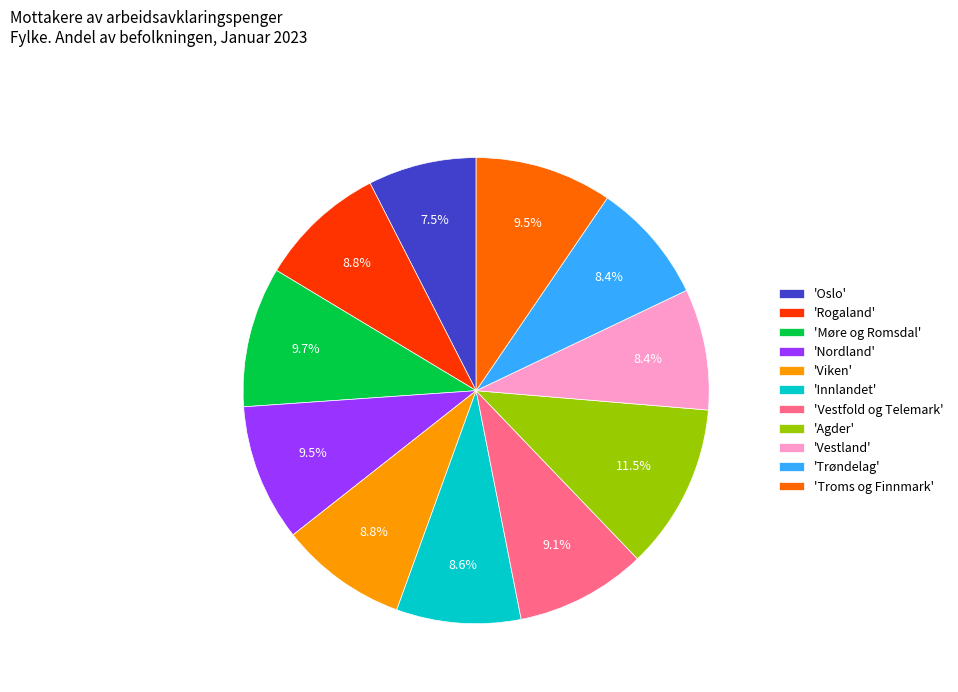

Which category has the smallest portion of the pie?

'Oslo'